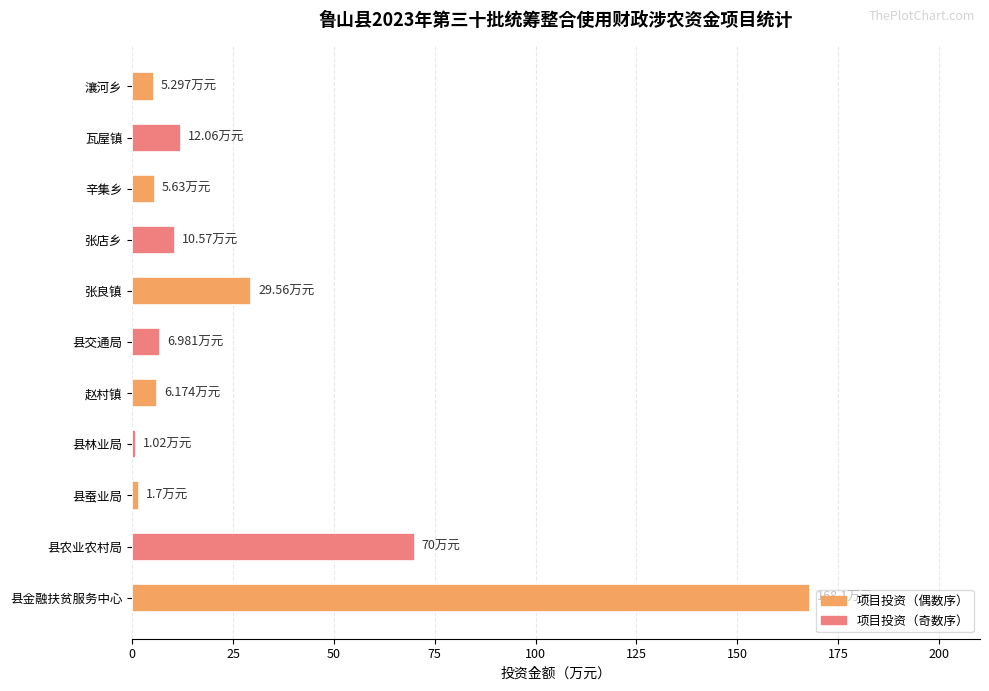

Which label corresponds to the largest value in the chart?

县金融扶贫服务中心